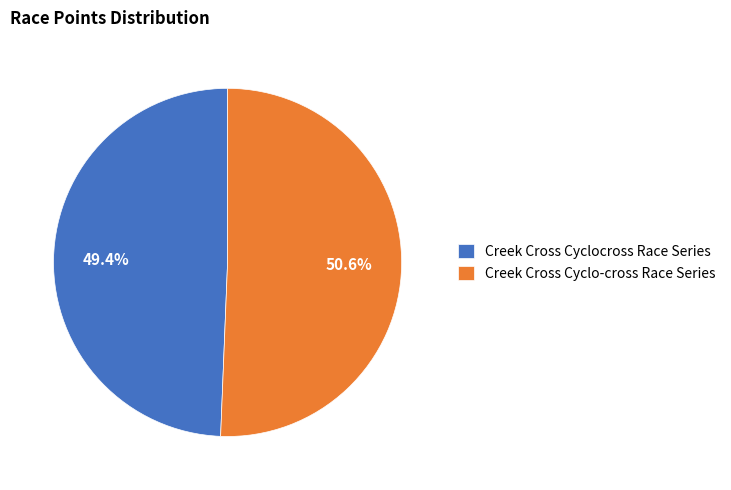

Which has a higher value, Creek Cross Cyclocross Race Series or Creek Cross Cyclo-cross Race Series?

Creek Cross Cyclo-cross Race Series